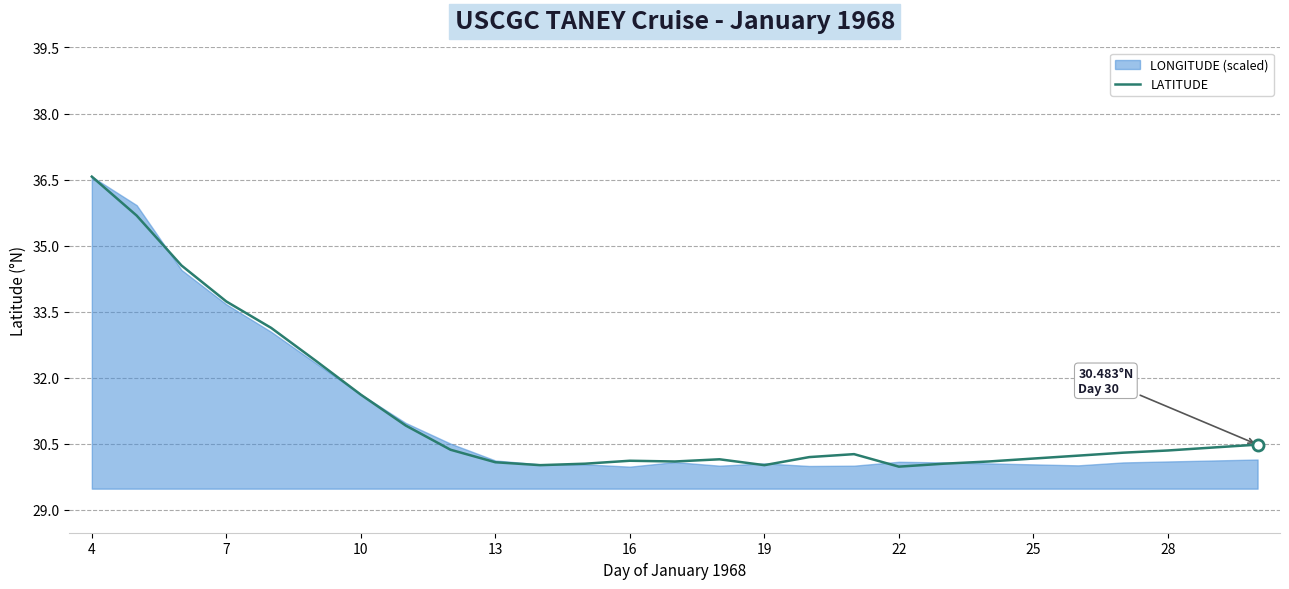

Reading right to left, what are all the values shown in this chart?

30.5	30.4	30.4	30.3	30.2	30.2	30.1	30.1	30.0	30.3	30.2	30.0	30.1	30.1	30.1	30.1	30.0	30.1	30.4	30.9	31.6	32.4	33.1	33.7	34.5	35.7	36.6